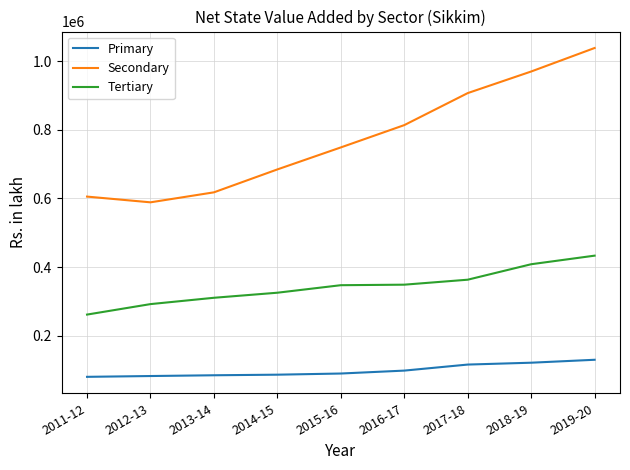

What is the sum of the Secondary values at 2017-18 and 2019-20?

1944695.2